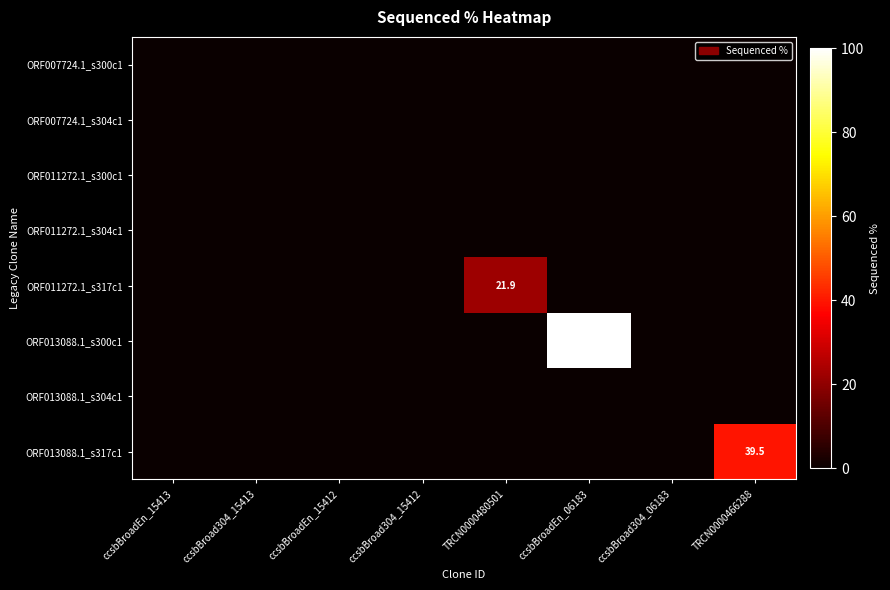

True or false: ORF013088.1_s300c1 has a value of 135.2 at ccsbBroadEn_06183.

False